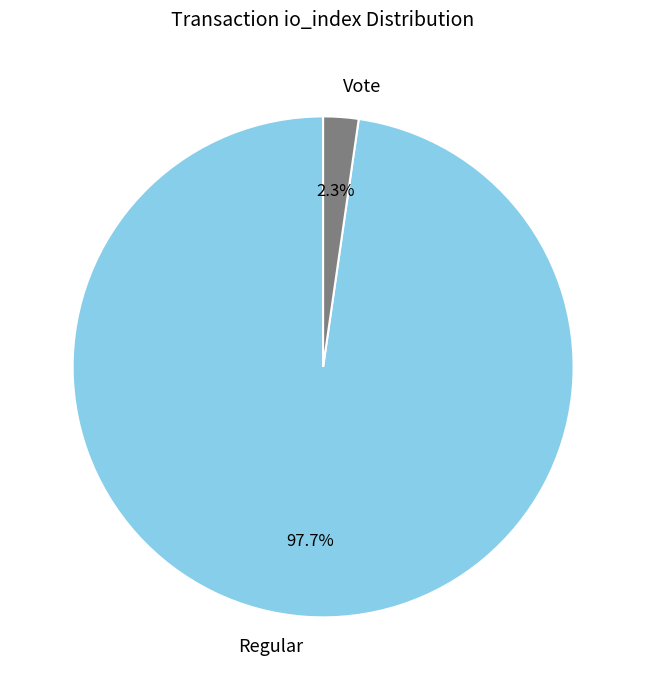

Rank the categories by value from lowest to highest.

Vote, Regular